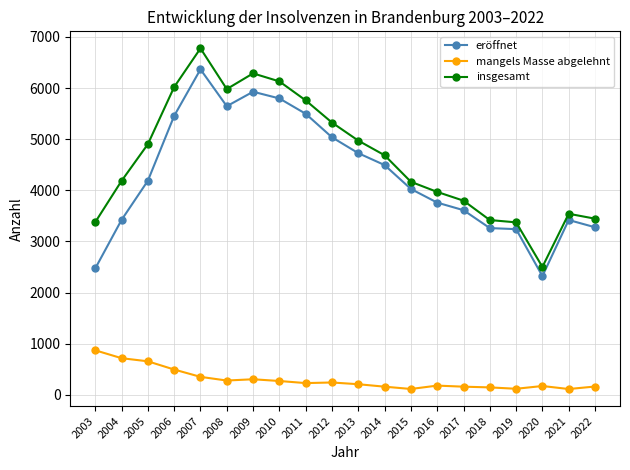

Count the number of data series in this chart.

3